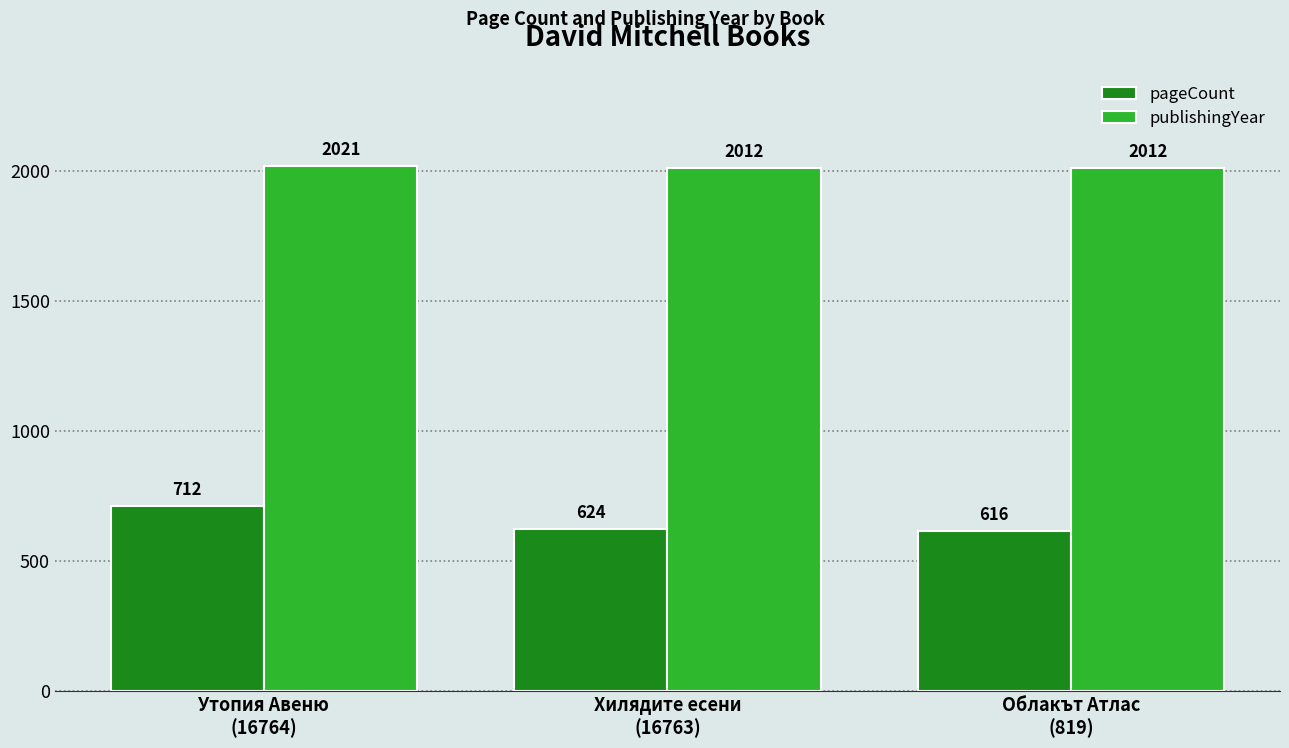

What is the label of the 1st bar from the right?

Облакът Атлас
(819)